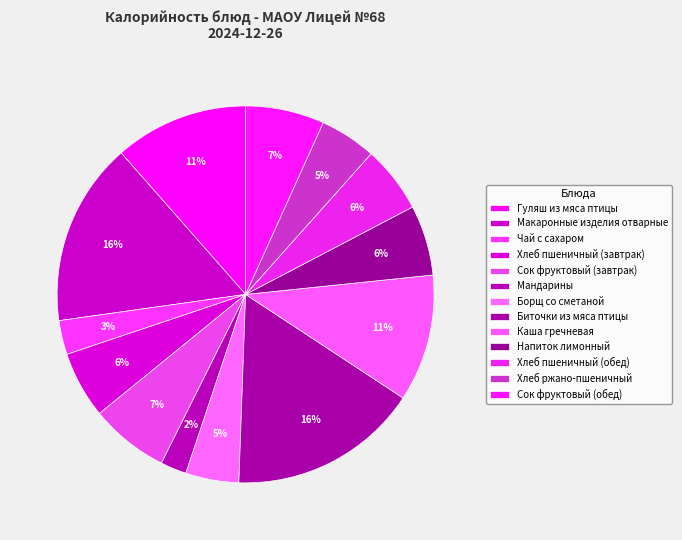

To the nearest percent, what is the difference between the largest and smallest slice percentages?

14%